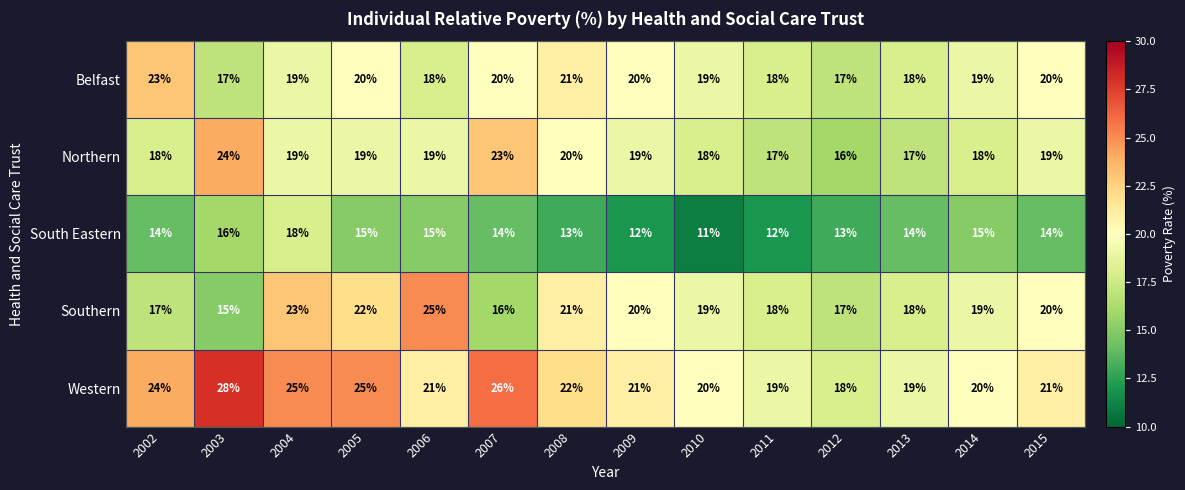

What value does the South Eastern series have at 2002?

14